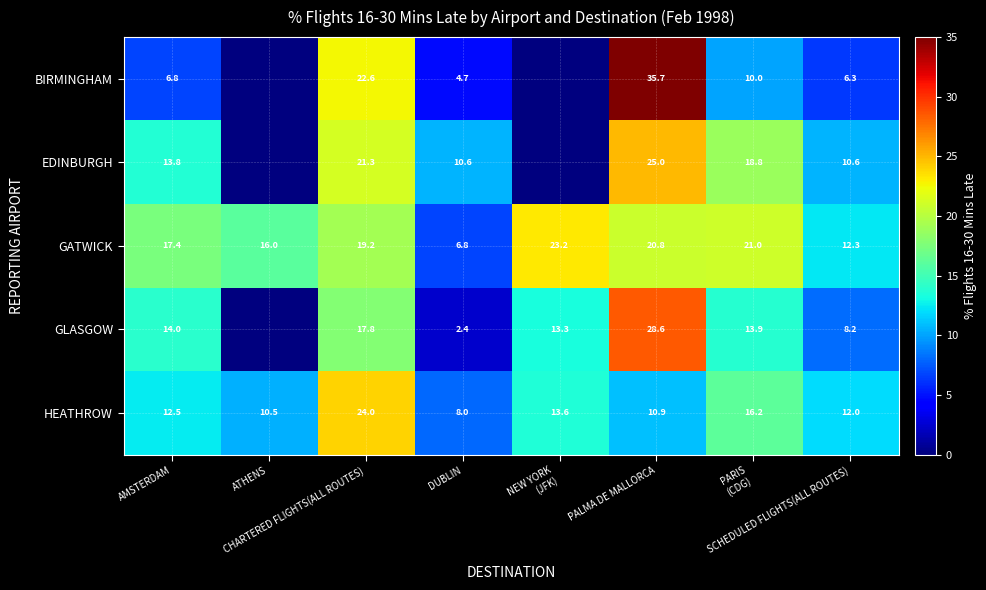

What is the sum of all HEATHROW values?

107.7